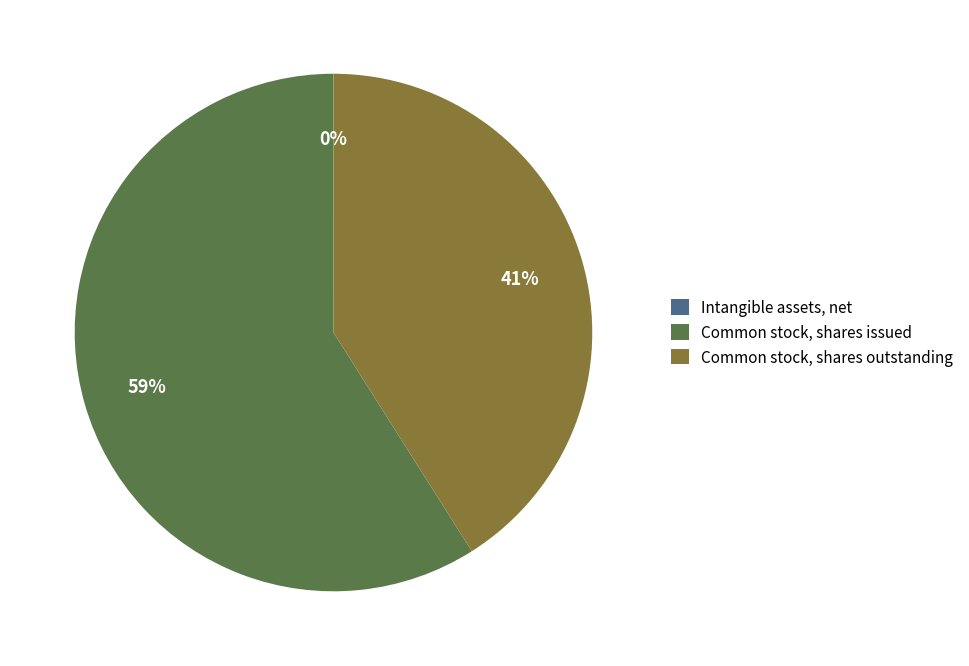

Is there a majority slice in this chart?

Yes